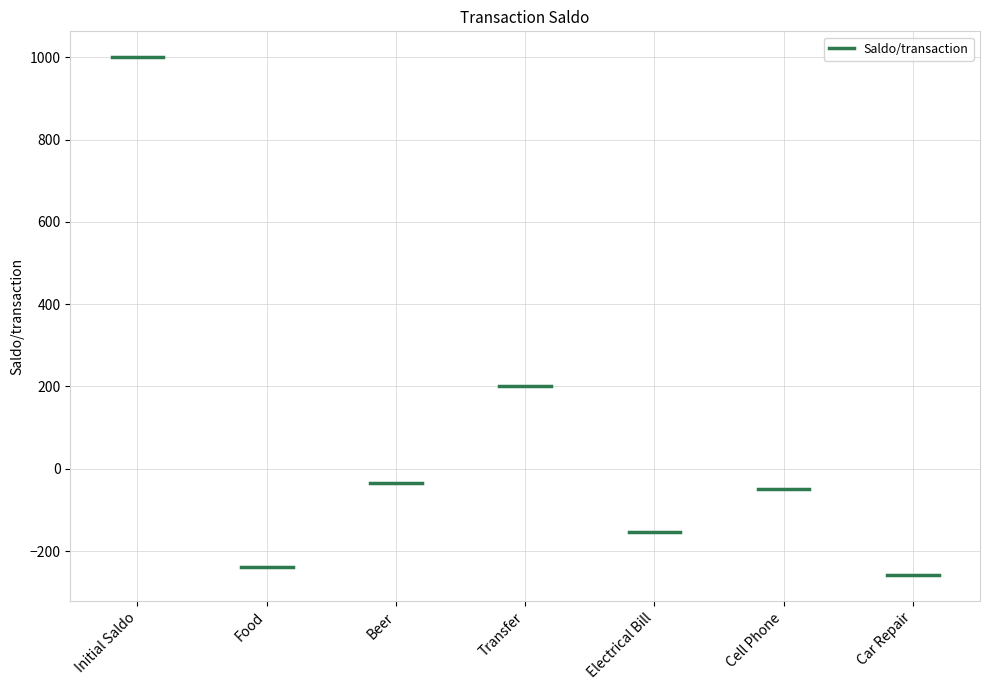

The chart shows a value of 1000.0 at Initial Saldo. True or false?

True